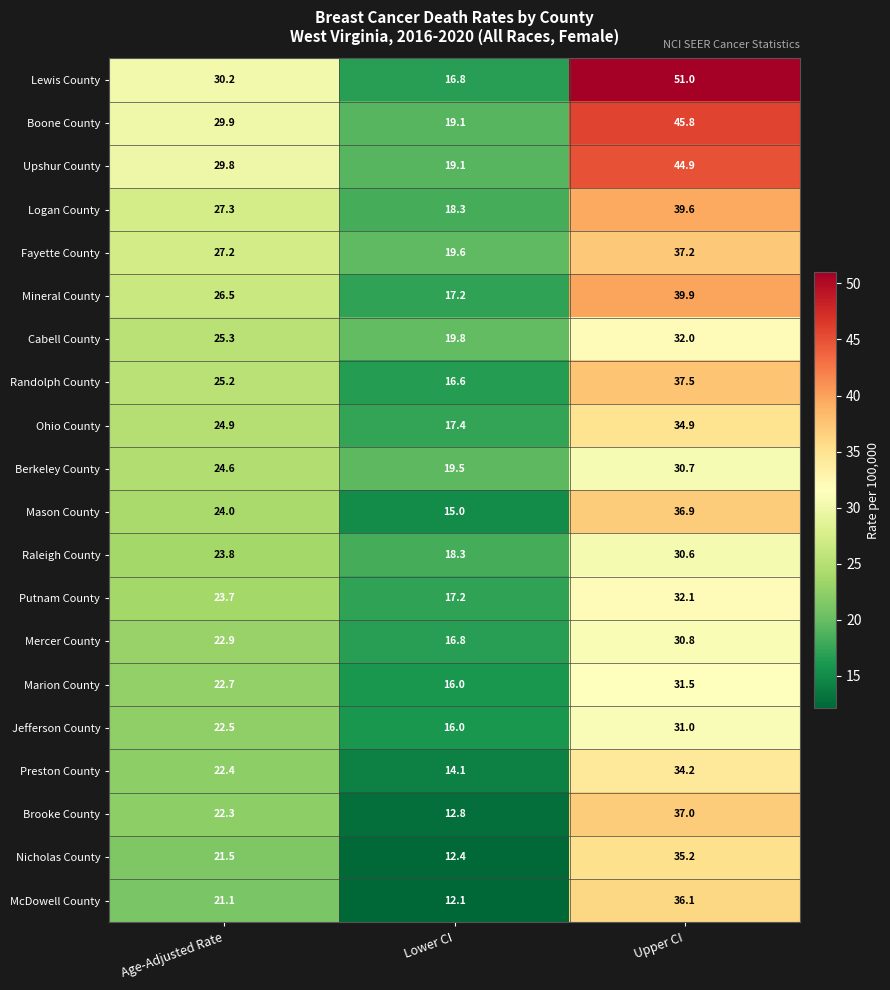

At which category is the sum across all series the highest?

Upper CI